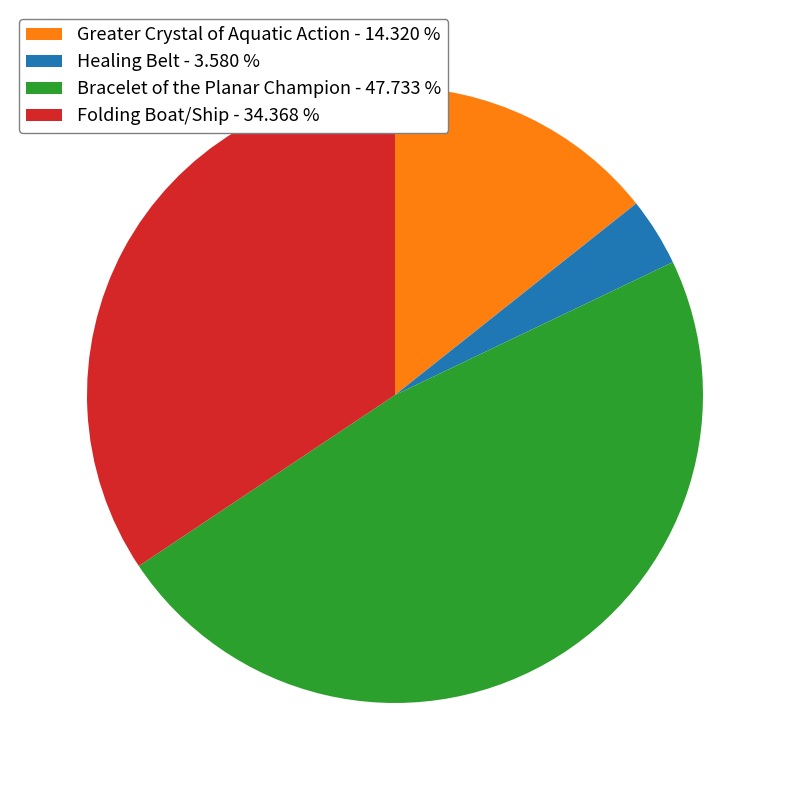

Combined, do Bracelet of the Planar Champion - 47.733 % and Healing Belt - 3.580 % account for over 50%?

Yes